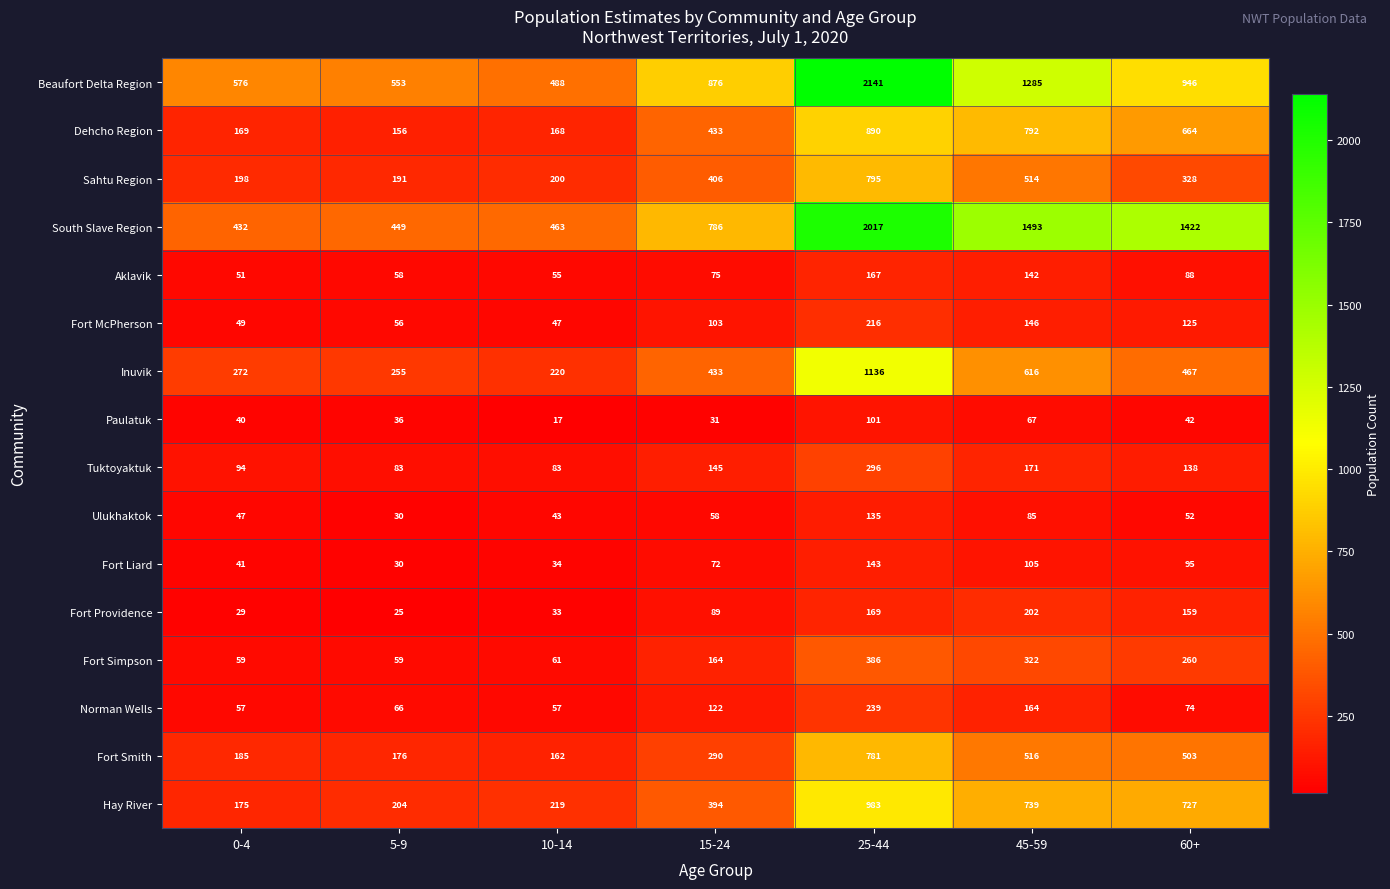

Where is Norman Wells nearest to the value 148?

45-59